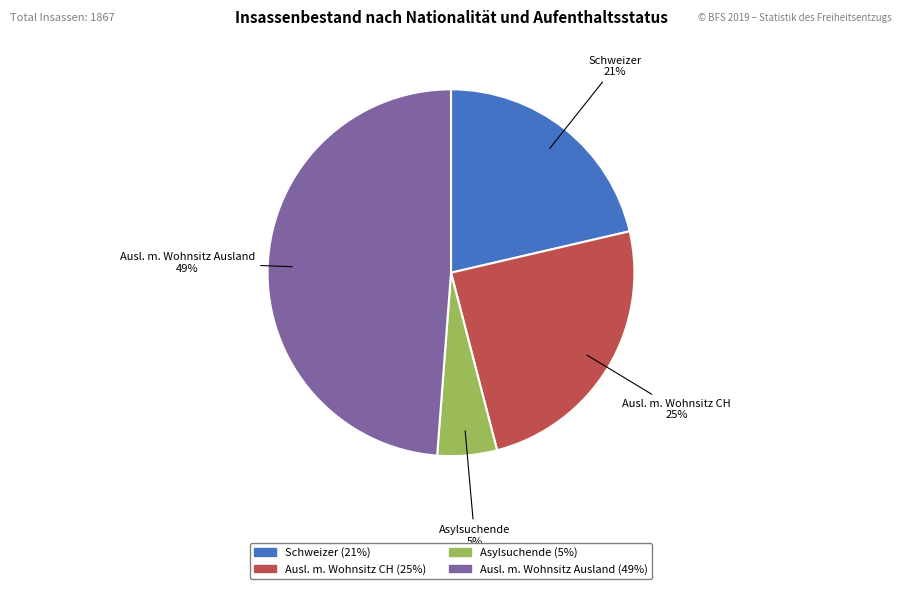

What percentage is the Schweizer slice, to the nearest percent?

21%